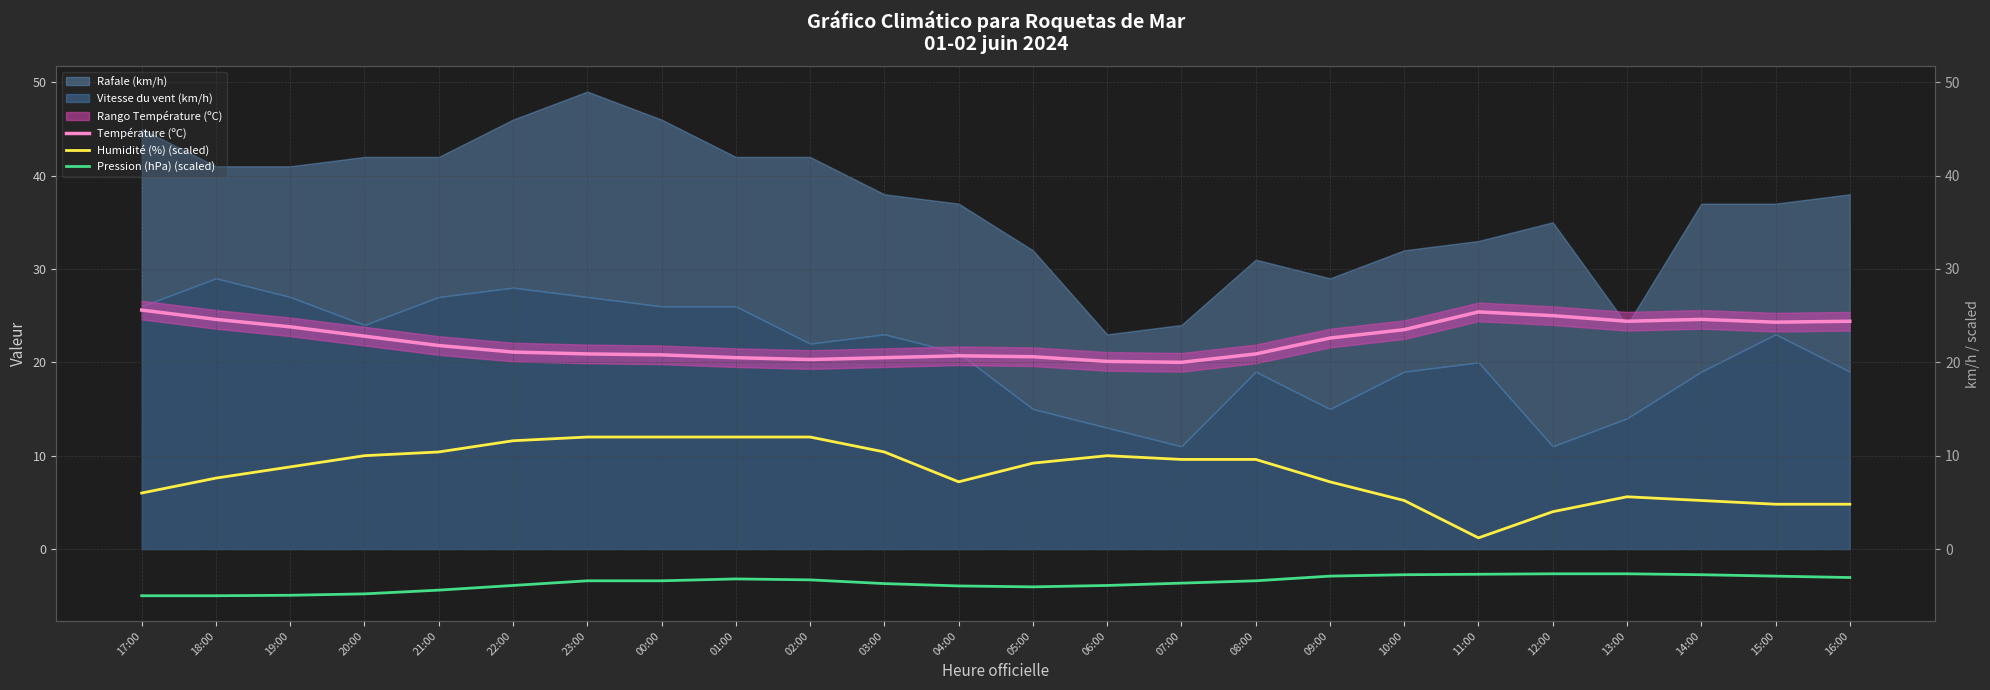

The Pression (hPa) (scaled) series shows -3.2 at 01:00. True or false?

True